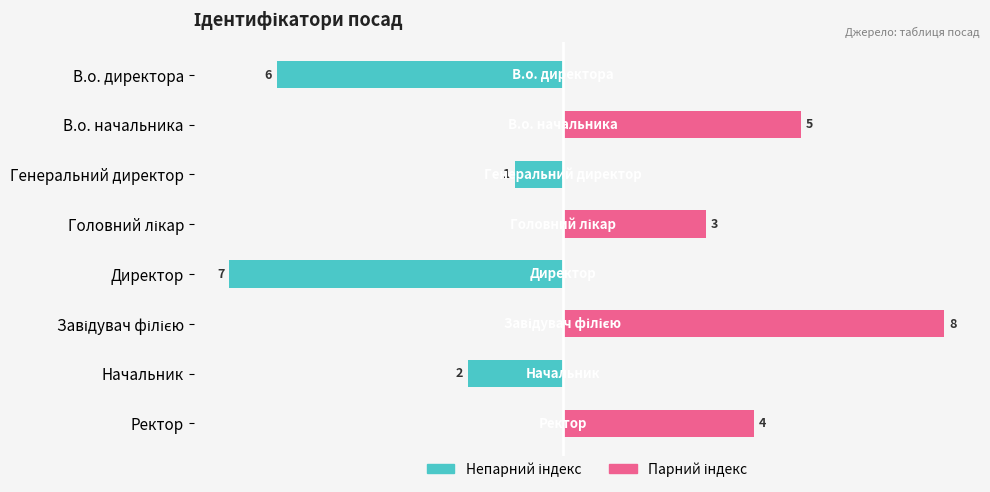

Reading left to right, extract all data points from this chart.

Непарний індекс: -6	0	-1	0	-7	0	-2	0
Парний індекс: 0	5	0	3	0	8	0	4